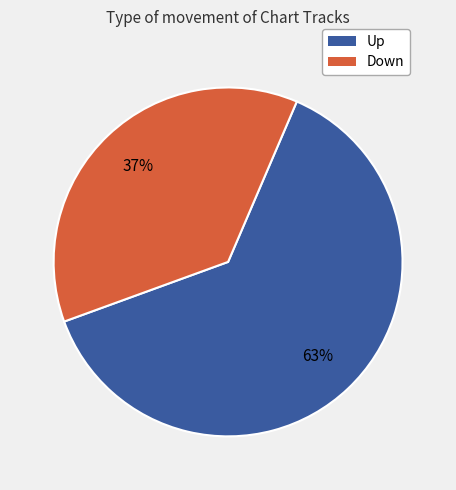

To the nearest percent, what is the difference between the largest and smallest slice percentages?

26%